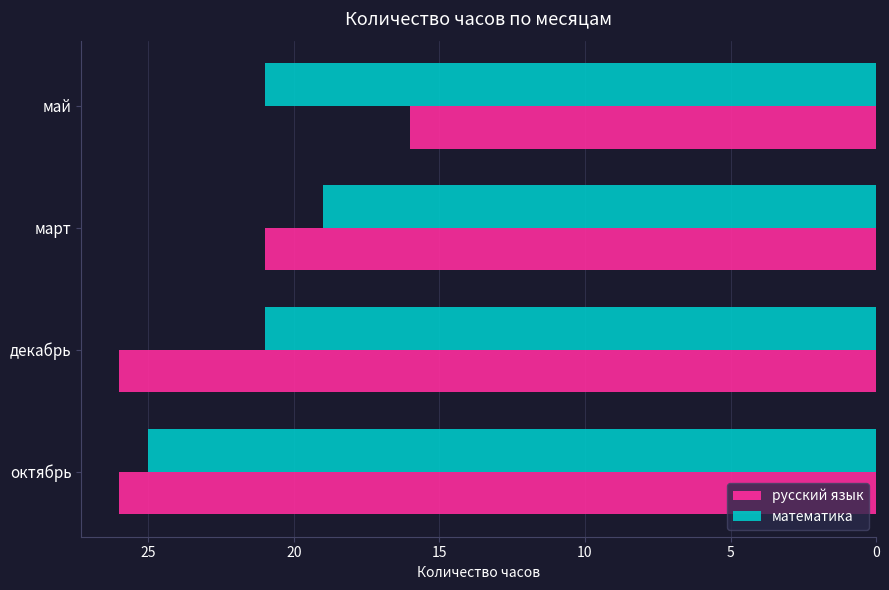

Rank the series at декабрь from highest to lowest value.

русский язык, математика